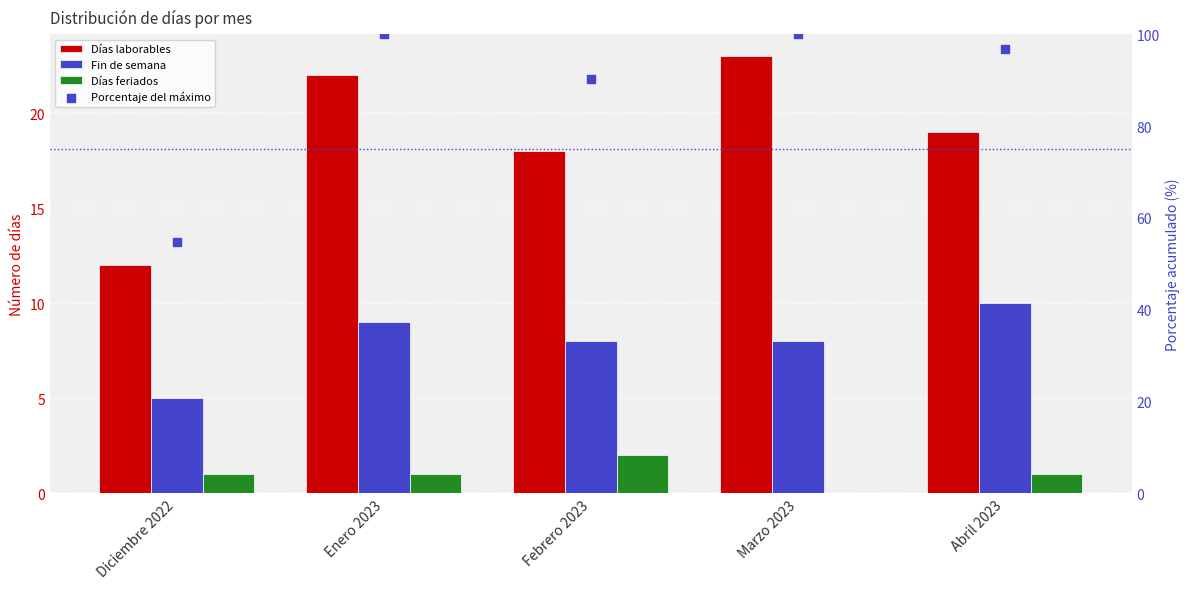

At which category is the sum across all series the highest?

Enero 2023